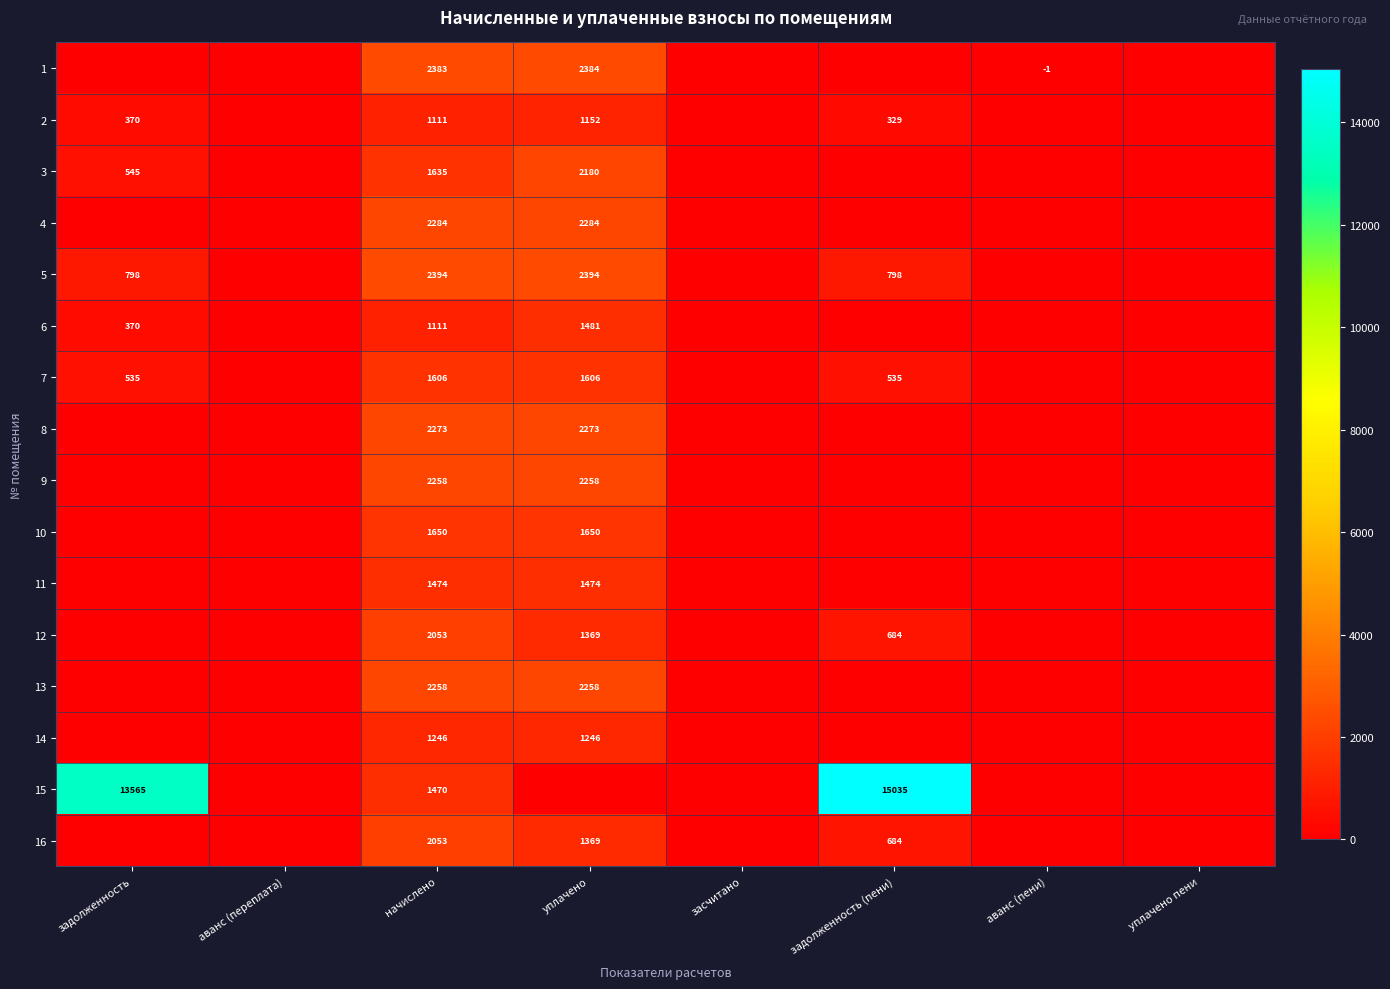

The value of 15 at начислено is 1470. True or false?

True